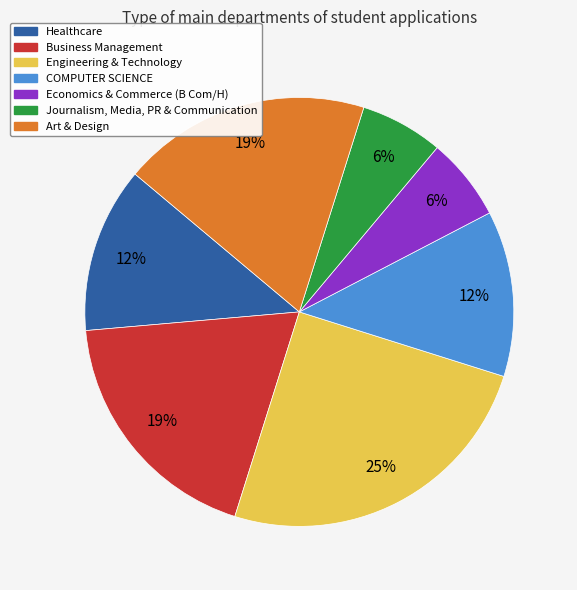

To the nearest percent, what is the average slice percentage?

14%